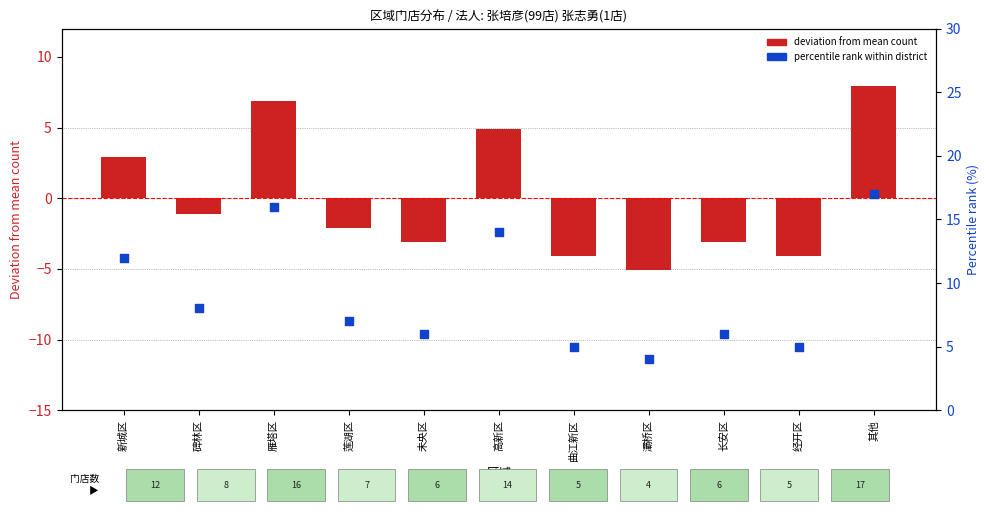

Which series has the largest total across all categories?

percentile rank